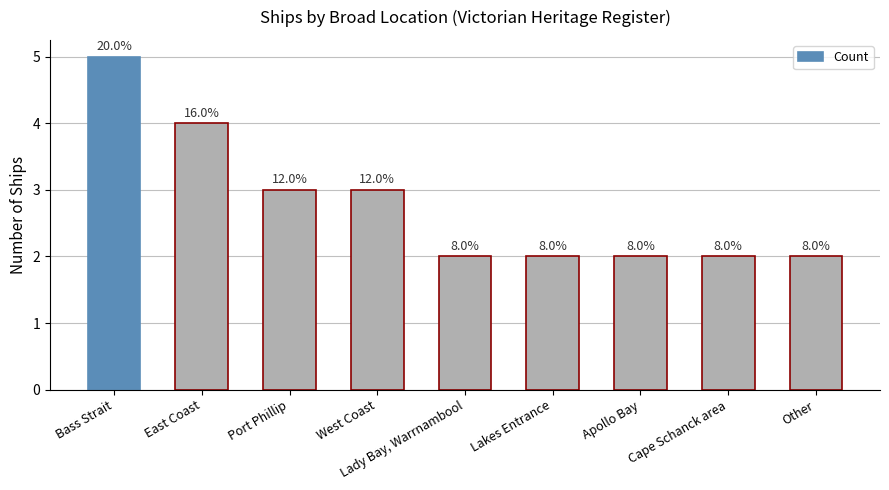

Does the chart contain any negative values?

No